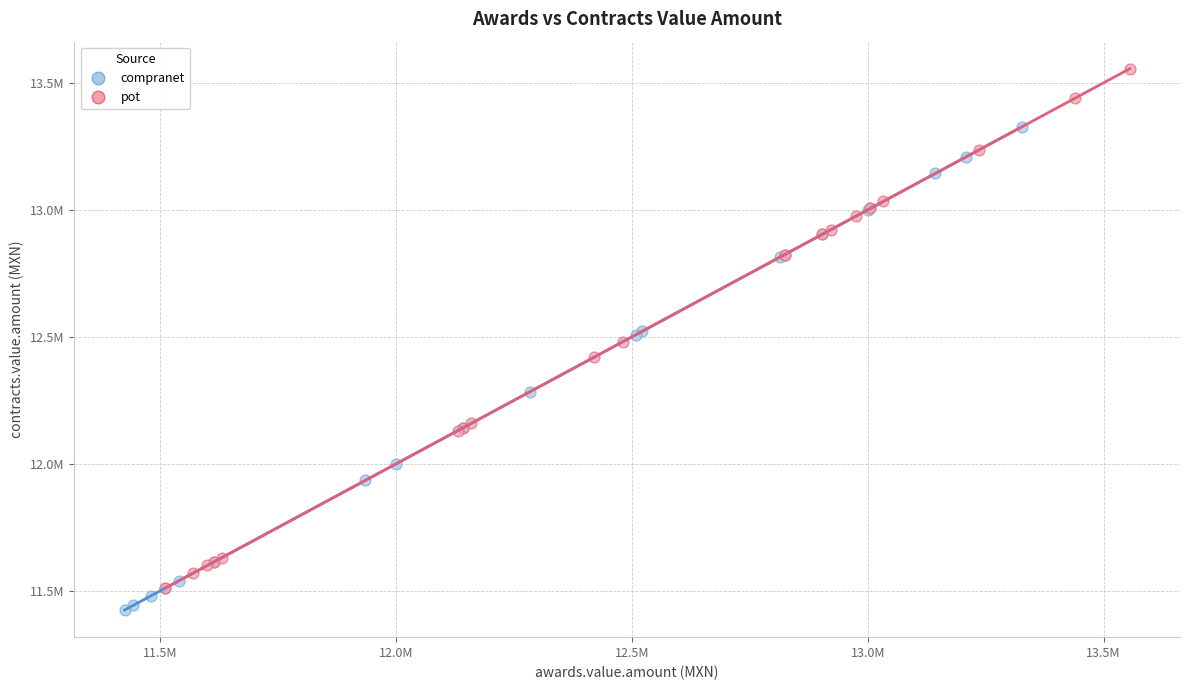

What are all the series names shown in the legend?

compranet, pot